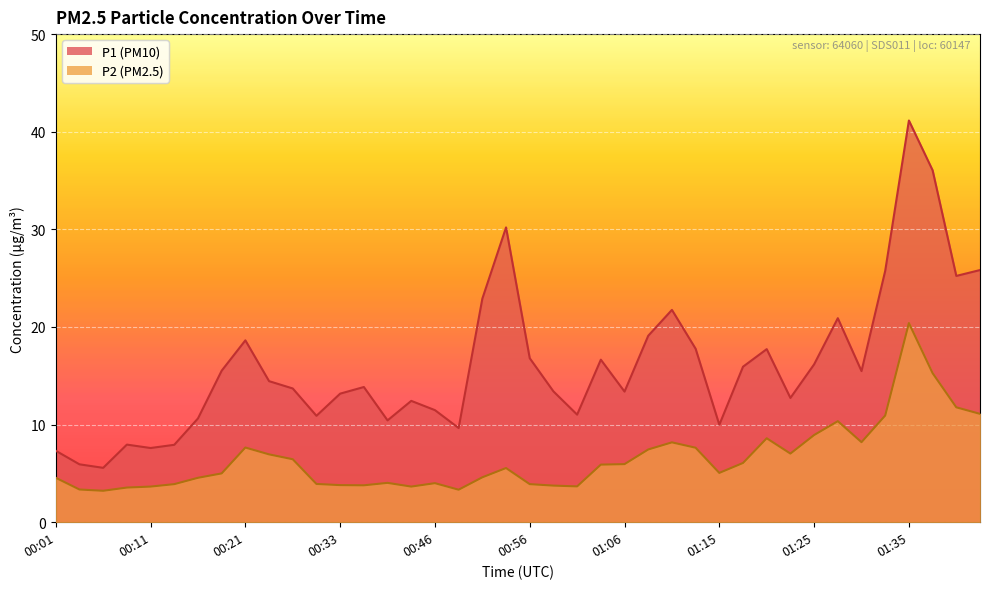

Where does the P1 series first go above 14?

00:18